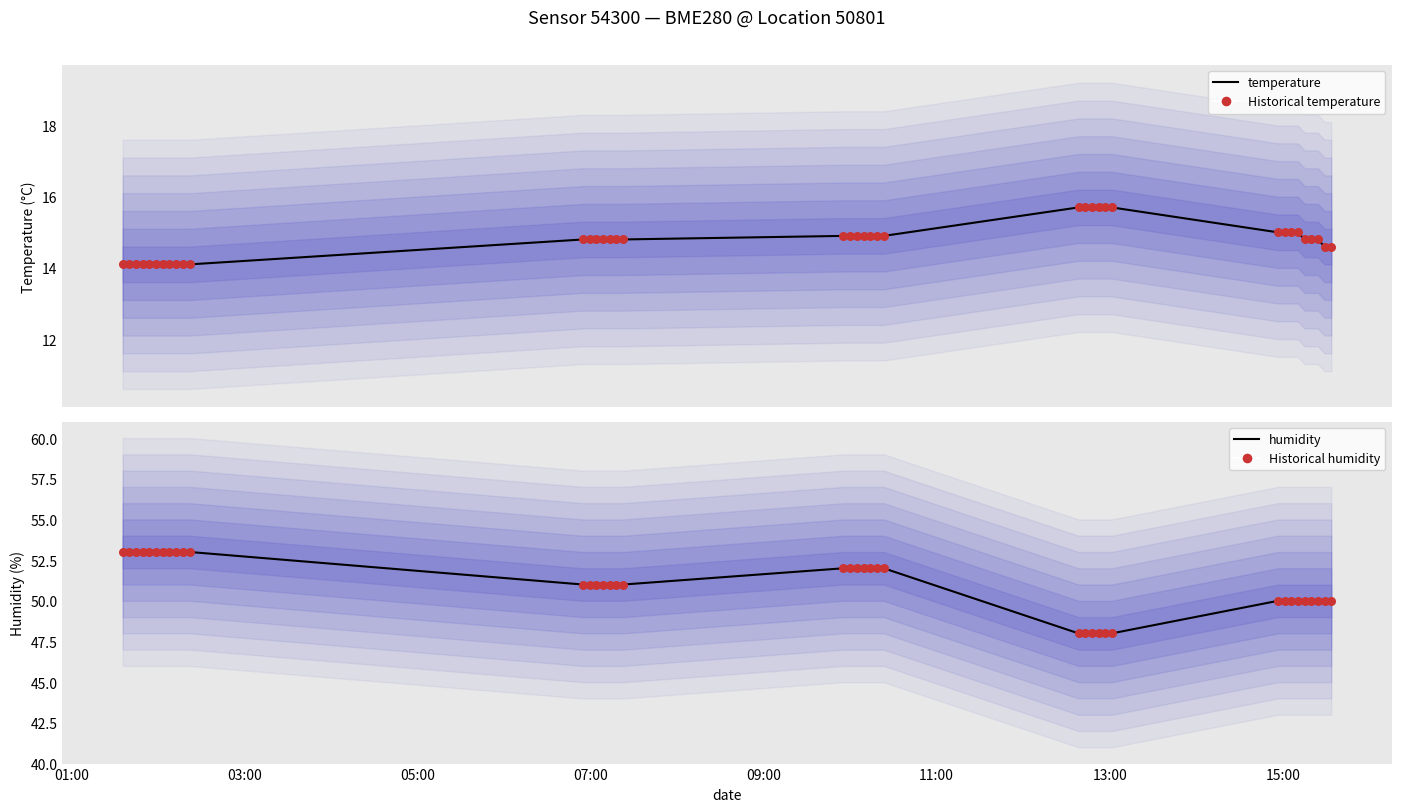

Which series contains the lowest Y value?

temperature